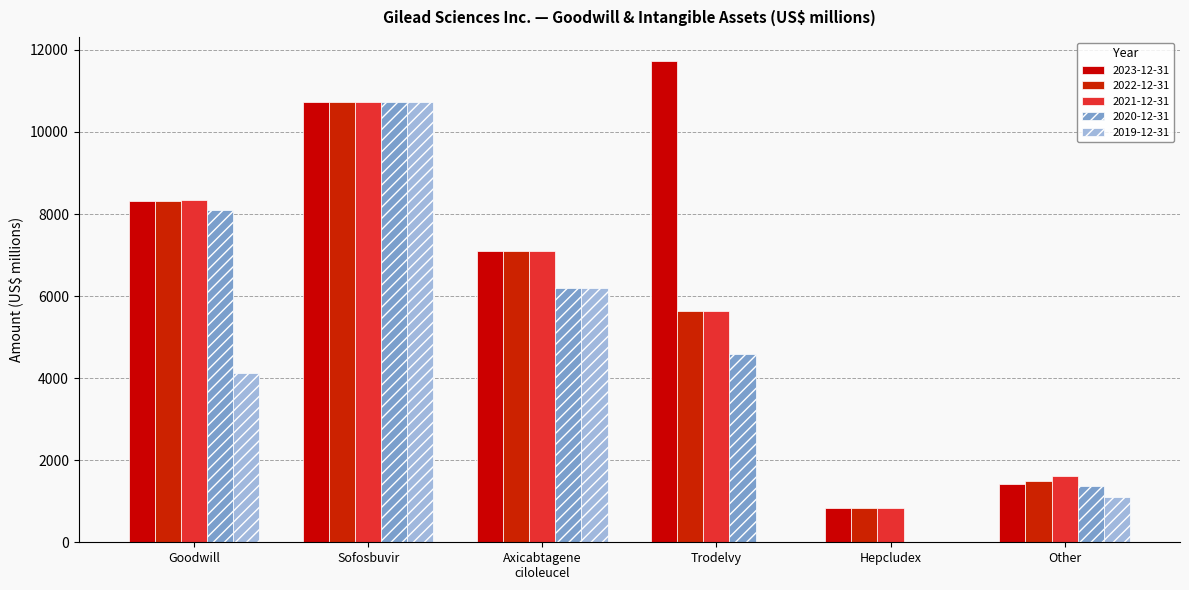

Between Other and Sofosbuvir, which is larger?

Sofosbuvir